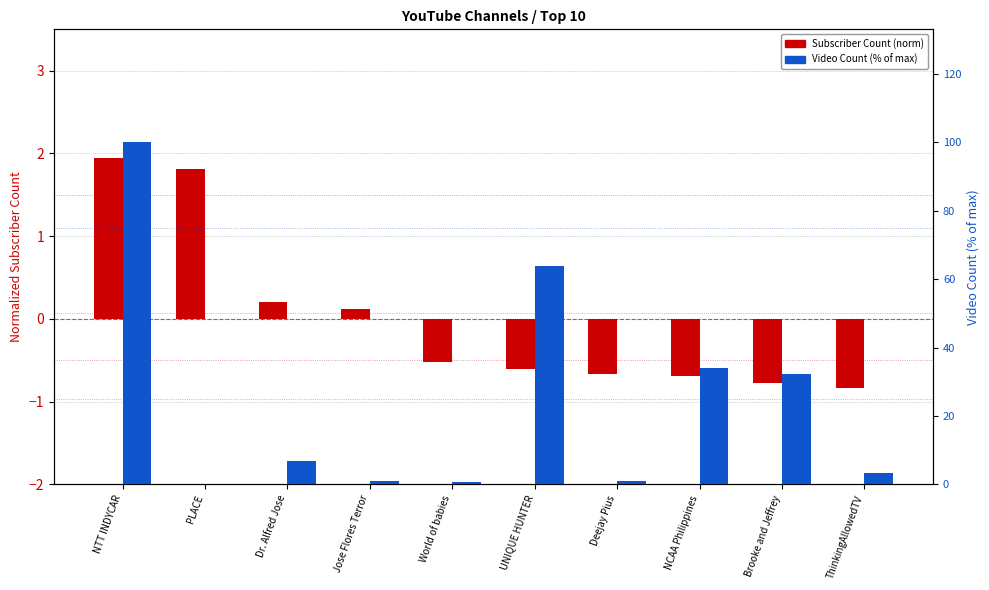

At which label does Subscriber Count (norm) first exceed 0?

NTT INDYCAR